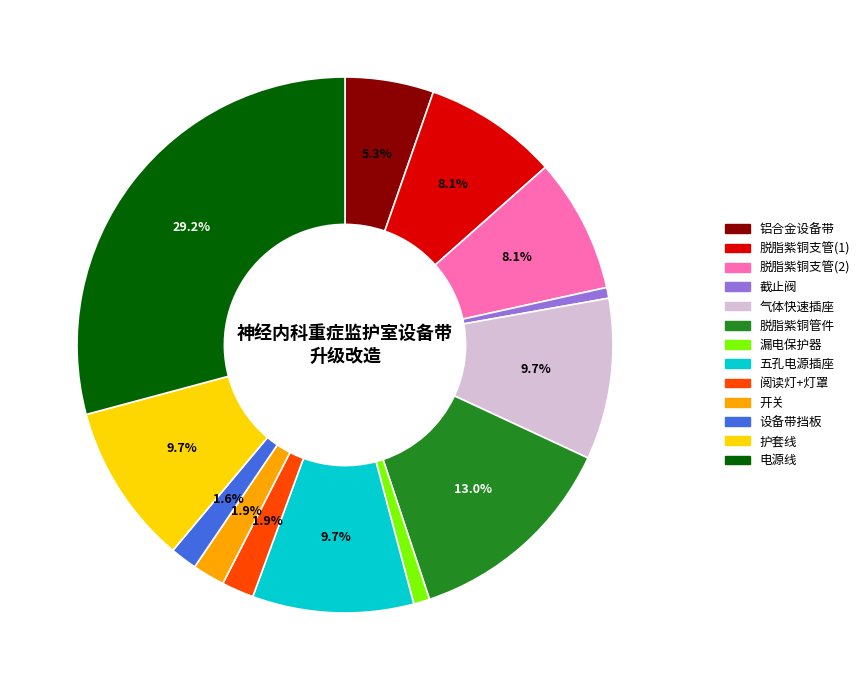

Which has a higher value, 阅读灯+灯罩 or 脱脂紫铜支管(1)?

脱脂紫铜支管(1)